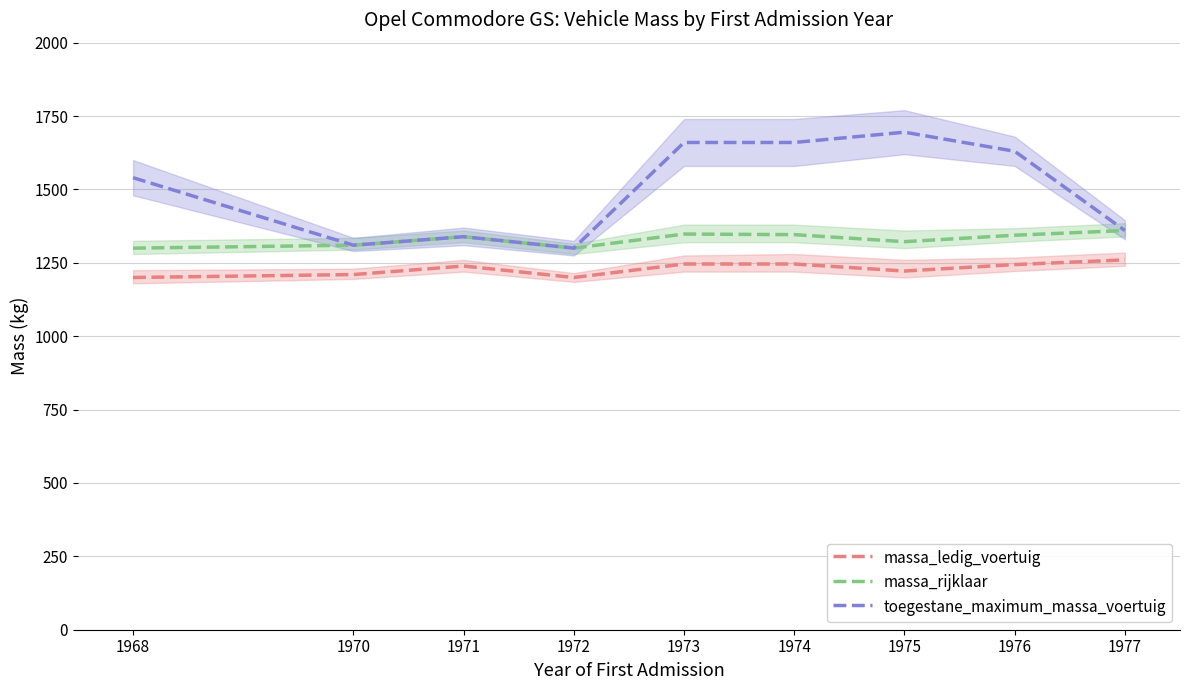

What is the difference between the maximum and minimum values in the toegestane_maximum_massa_voertuig series?

395